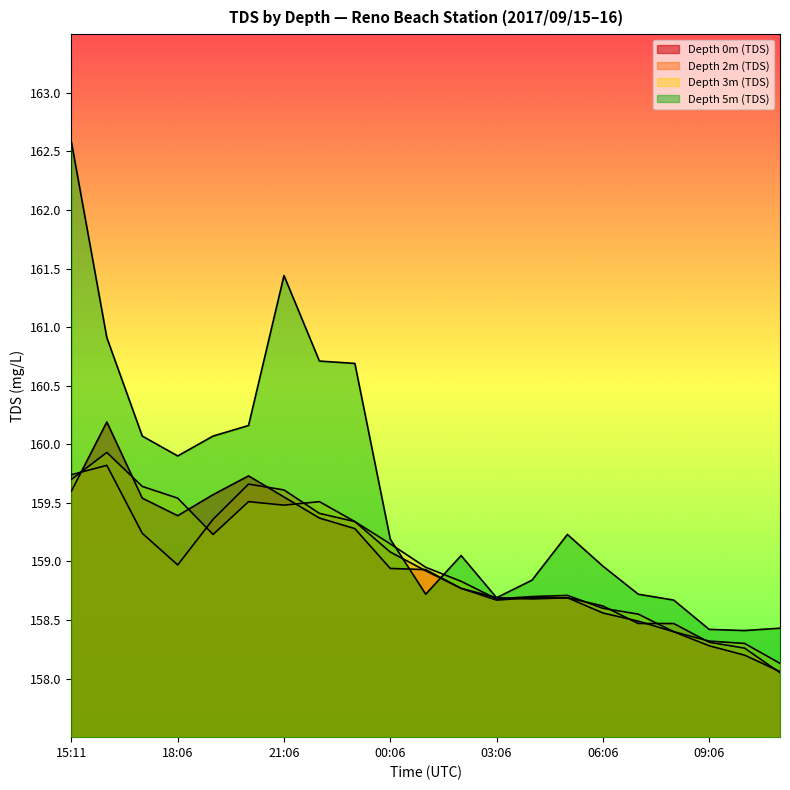

What is the total value across all series at 06:06?

634.7